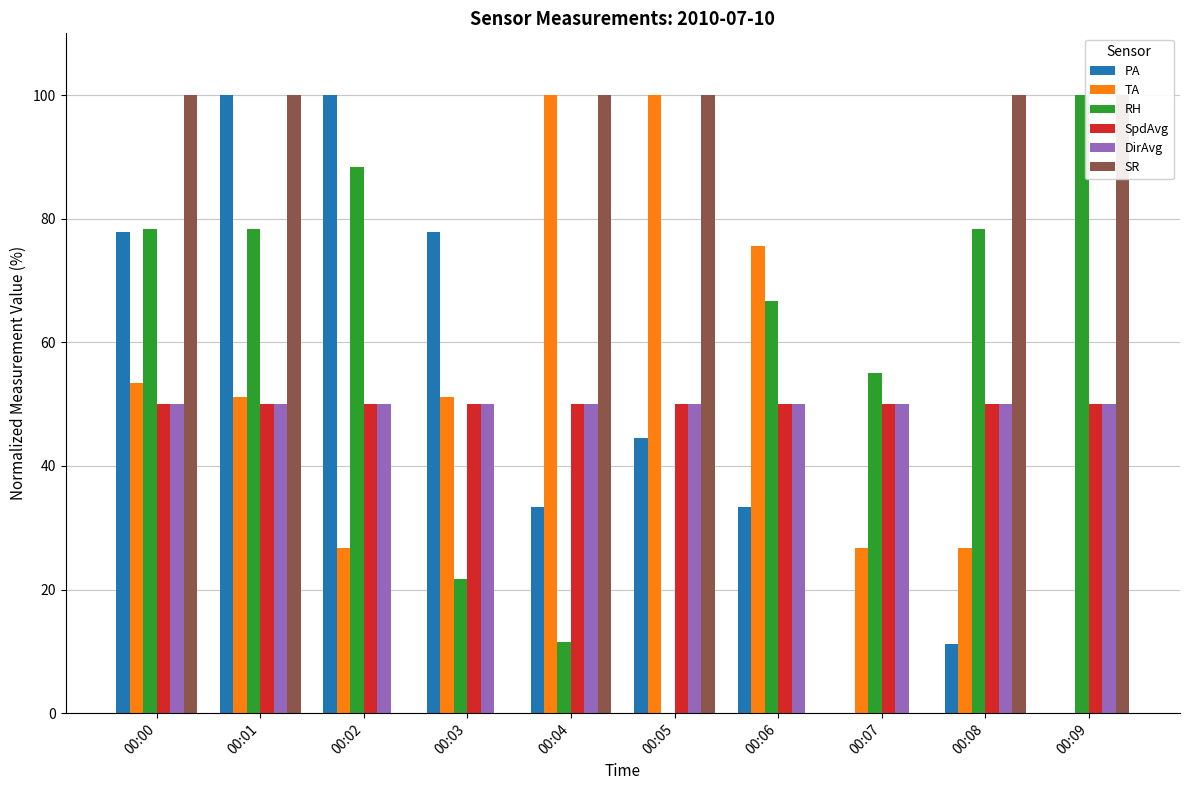

The SR series shows 155.5 at 00:09. True or false?

False